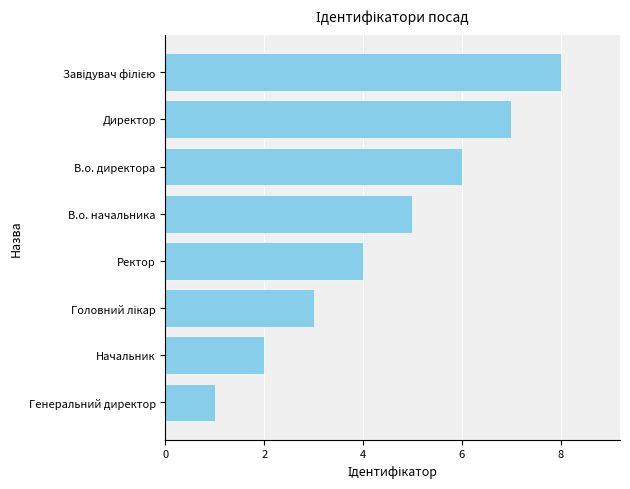

True or false: the data shows 2 at Директор.

False